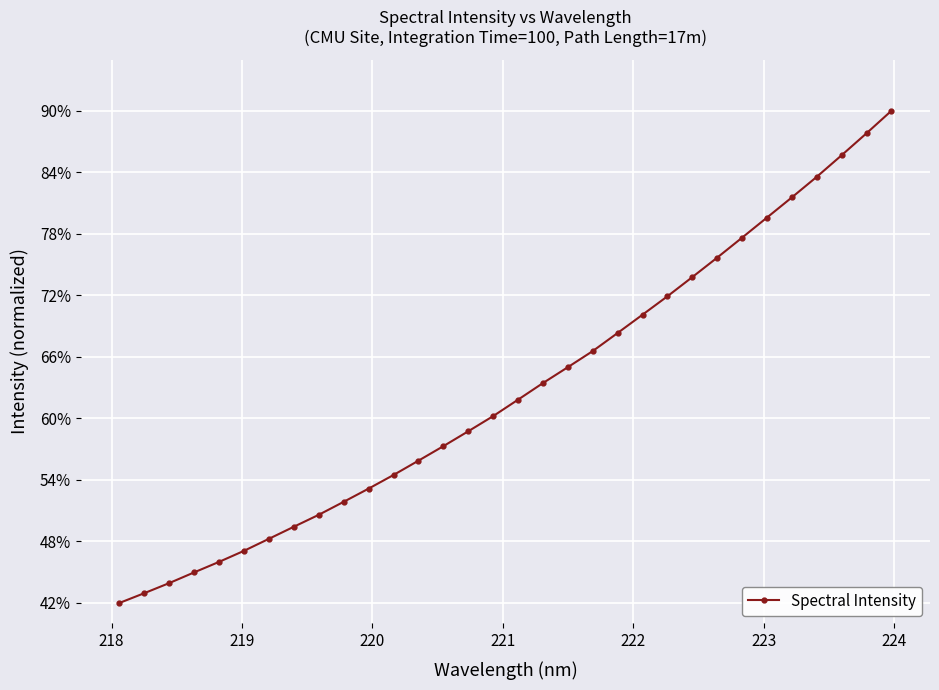

What is the sum of all values?

2009.4